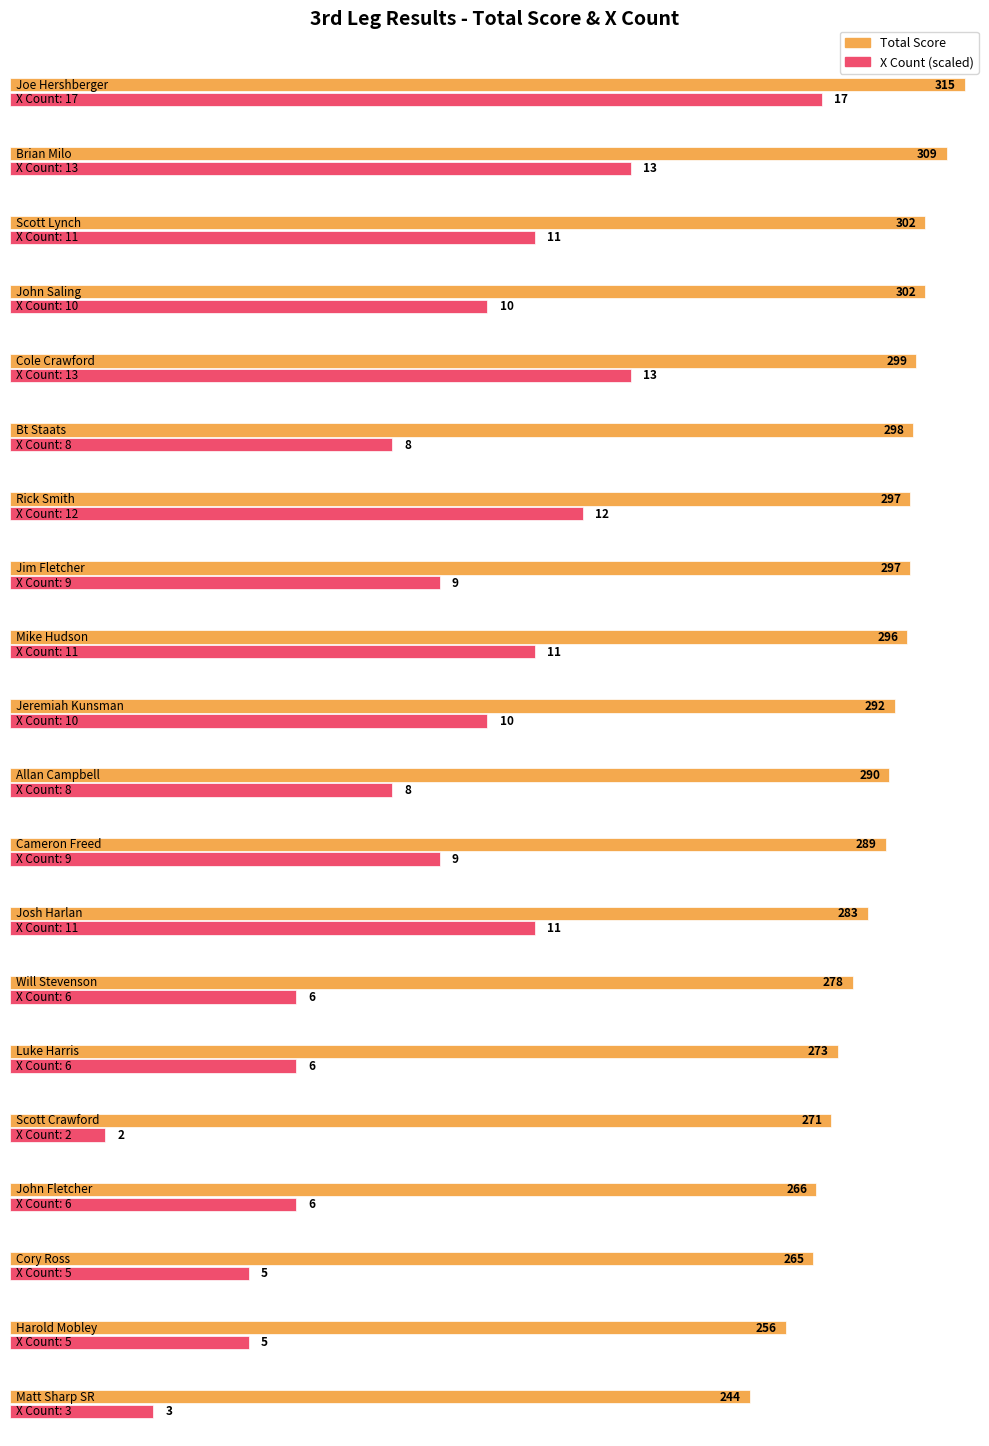

What is the label of the 12th bar from the left?

Cameron Freed